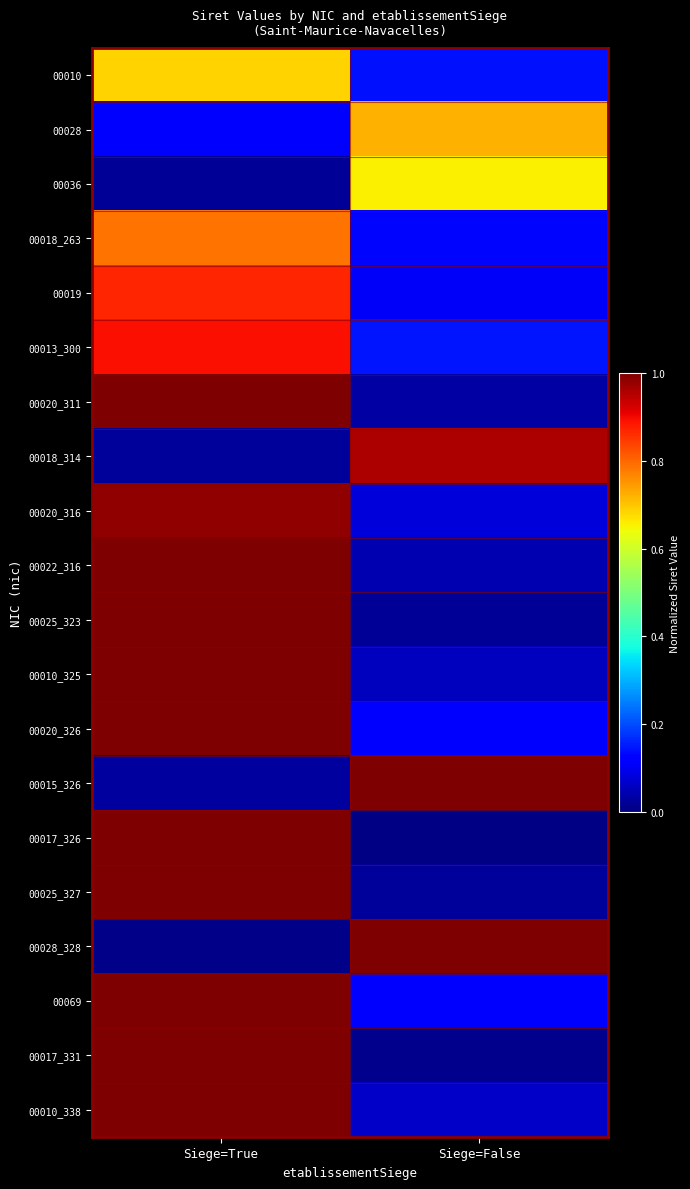

At which category is the sum across all series the highest?

Siege=True